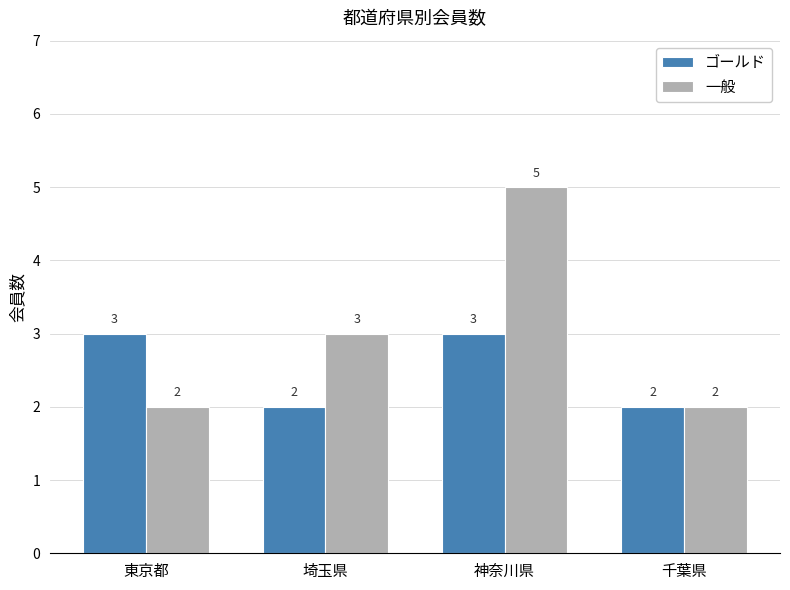

What is the label of the 3rd bar from the left?

神奈川県